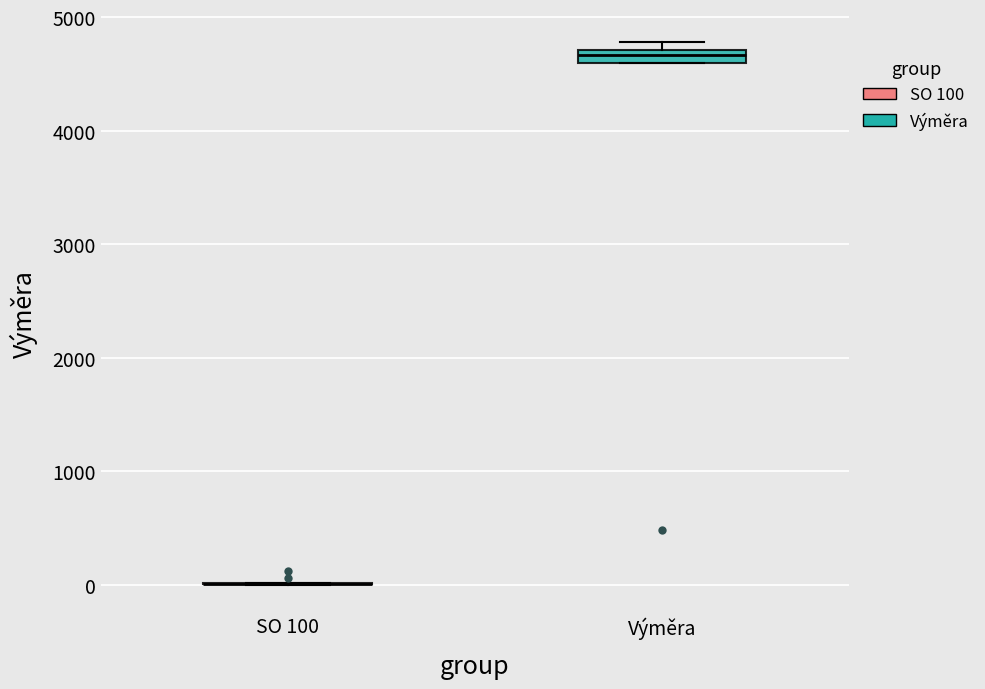

Where is the upper edge of the box for Výměra on the y-axis? The values are not printed on the chart, so give them approximately, as read against the axis.

4700